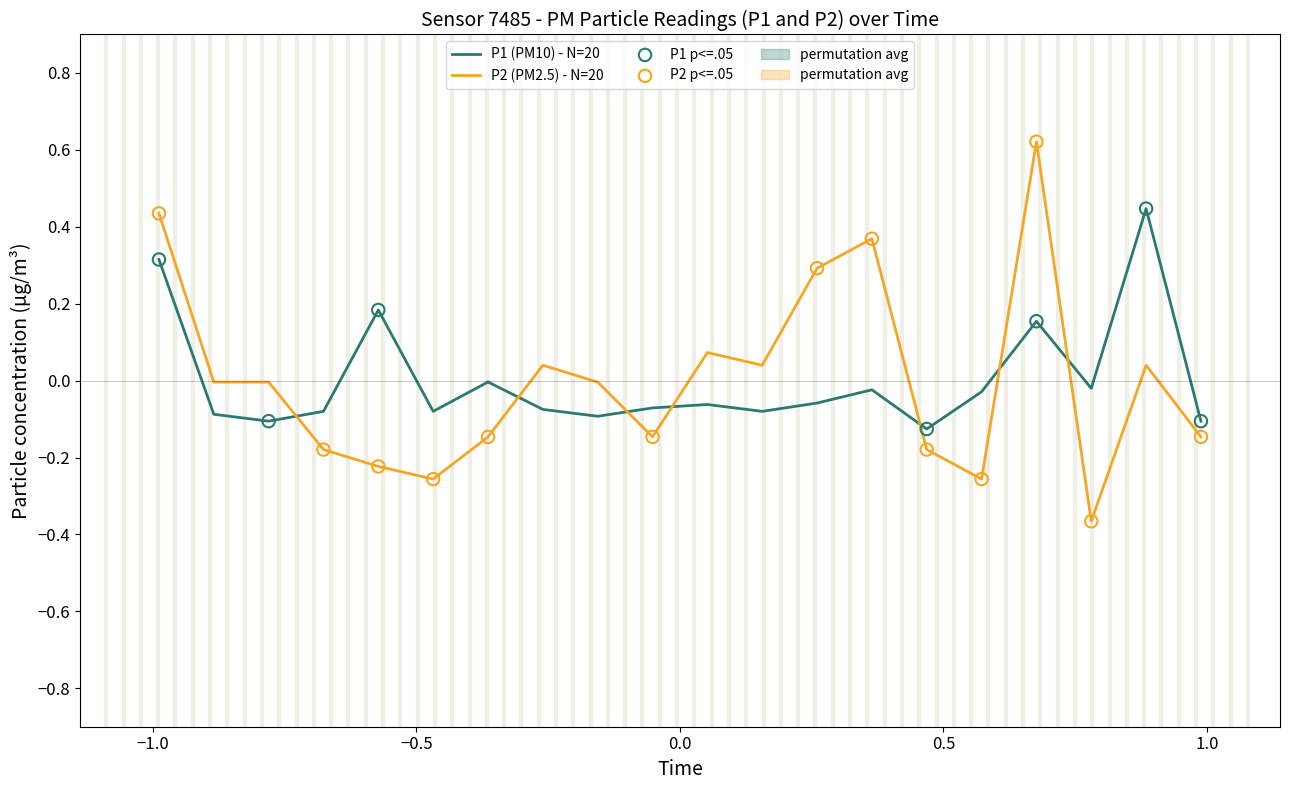

Which series has the largest range (max minus min)?

P2 (PM2.5) - N=20